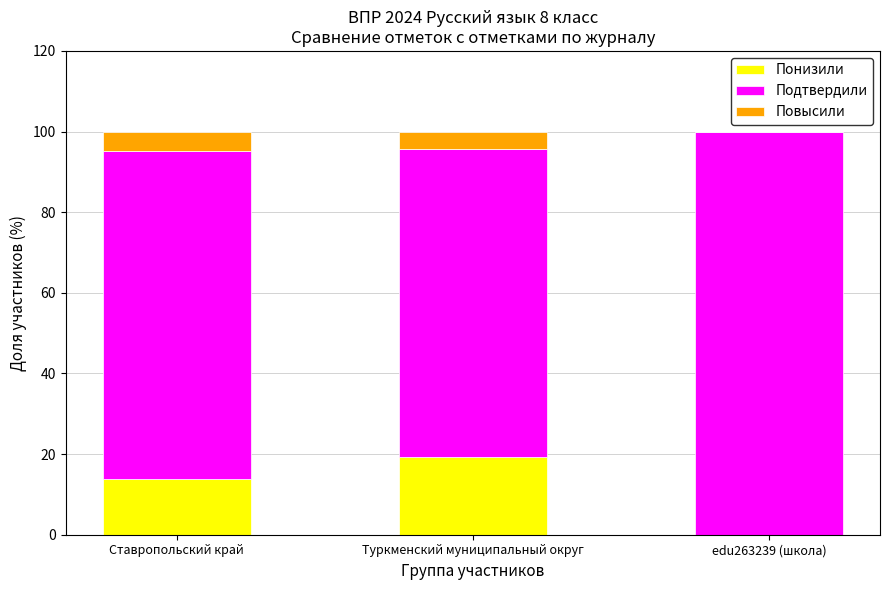

Are the bars horizontal?

No